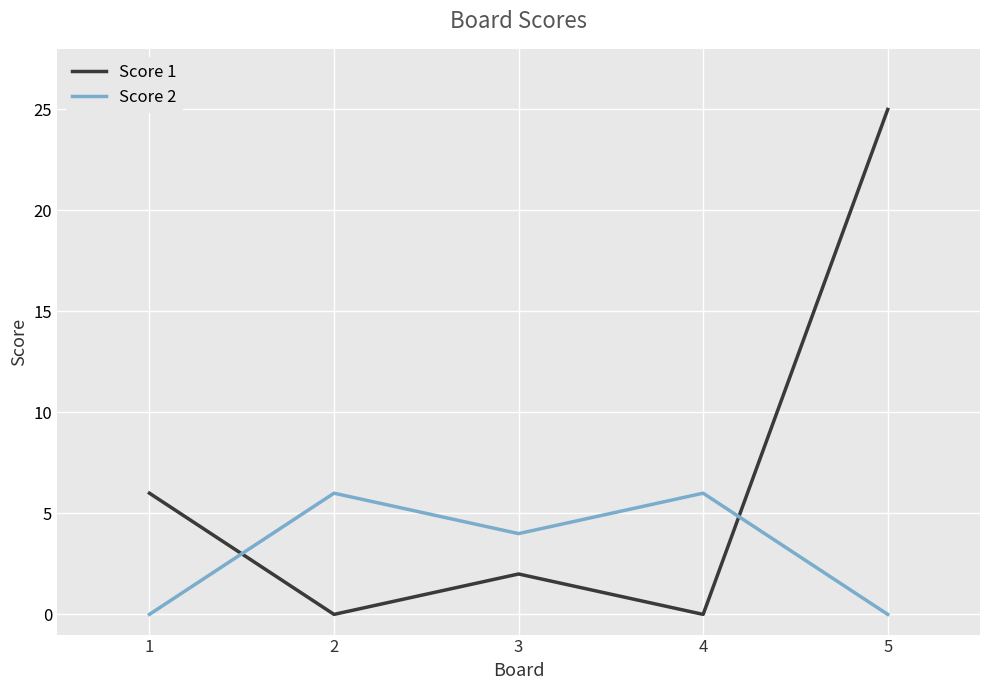

What is the total value across all series at 2?

6